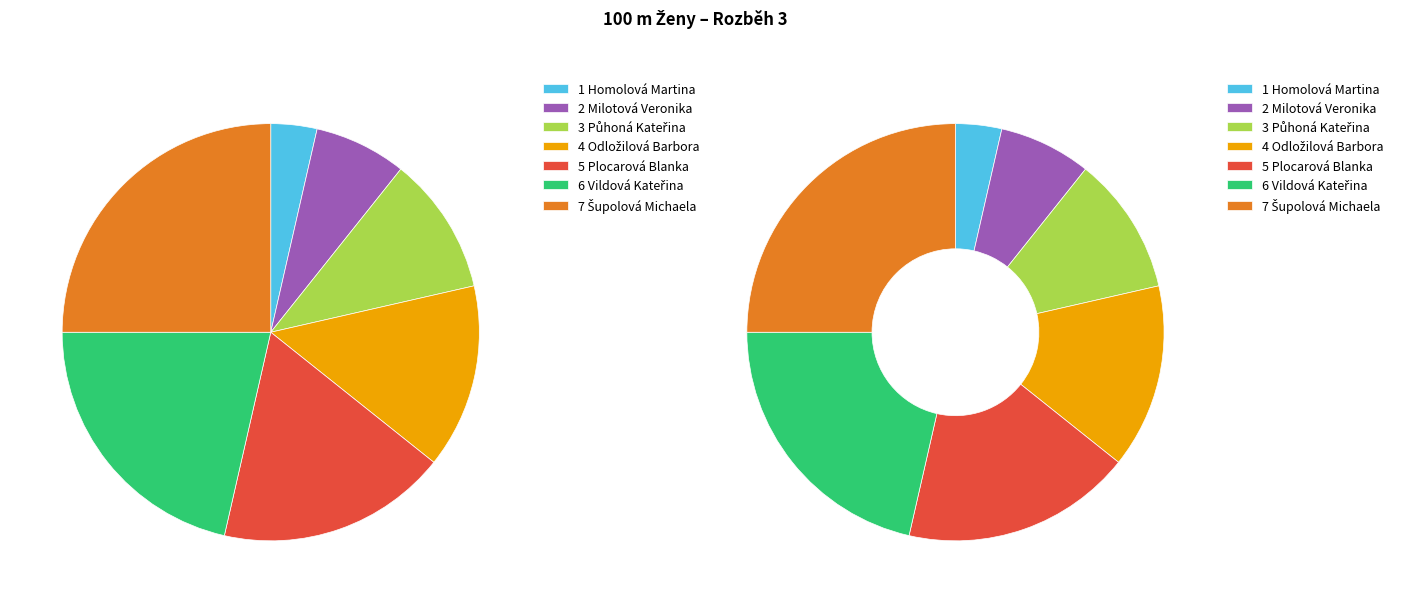

Does any single category account for the majority?

No